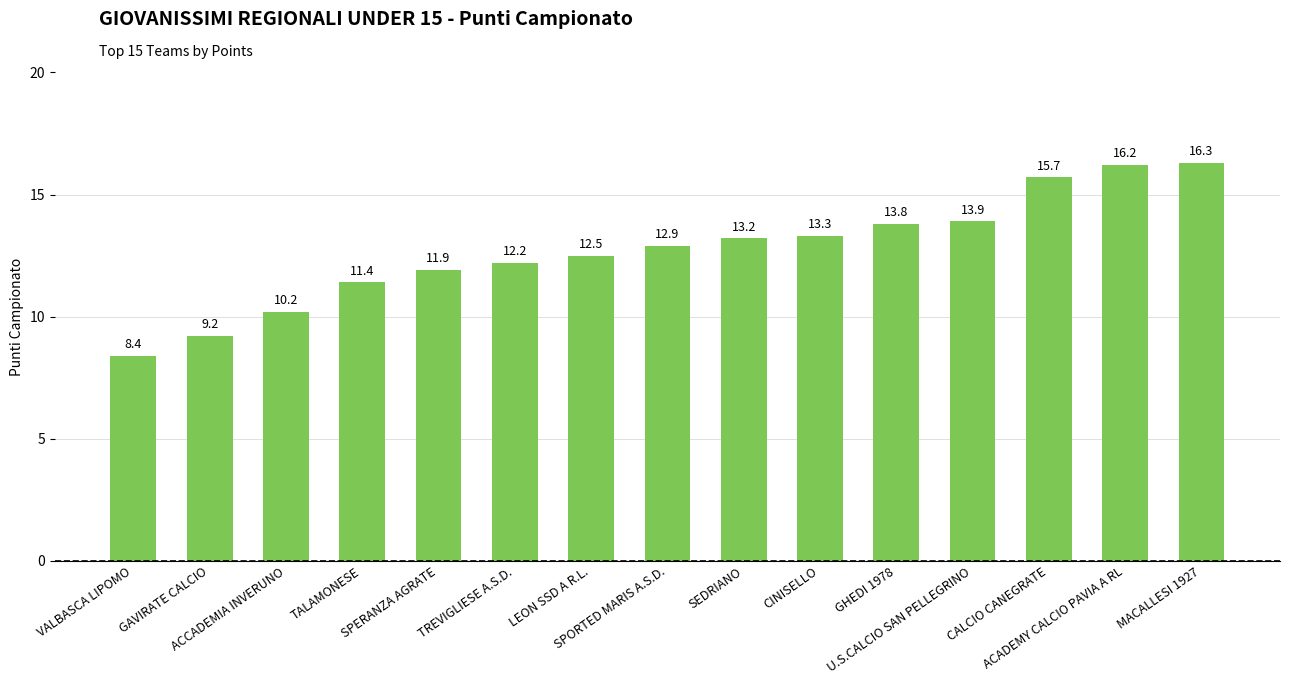

Read the value at SPERANZA AGRATE.

11.9